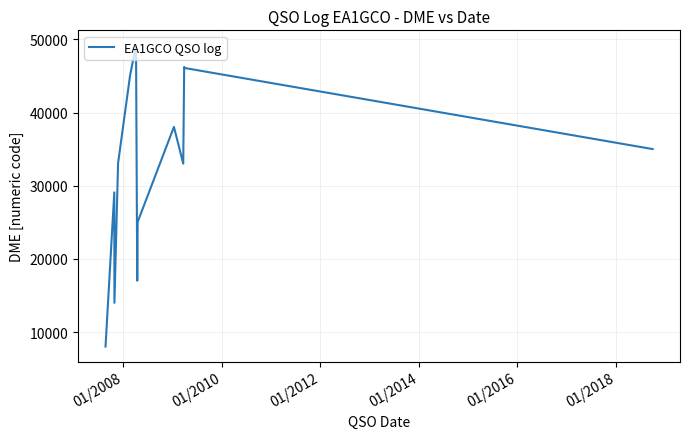

What is the minimum value shown in the chart?

8026